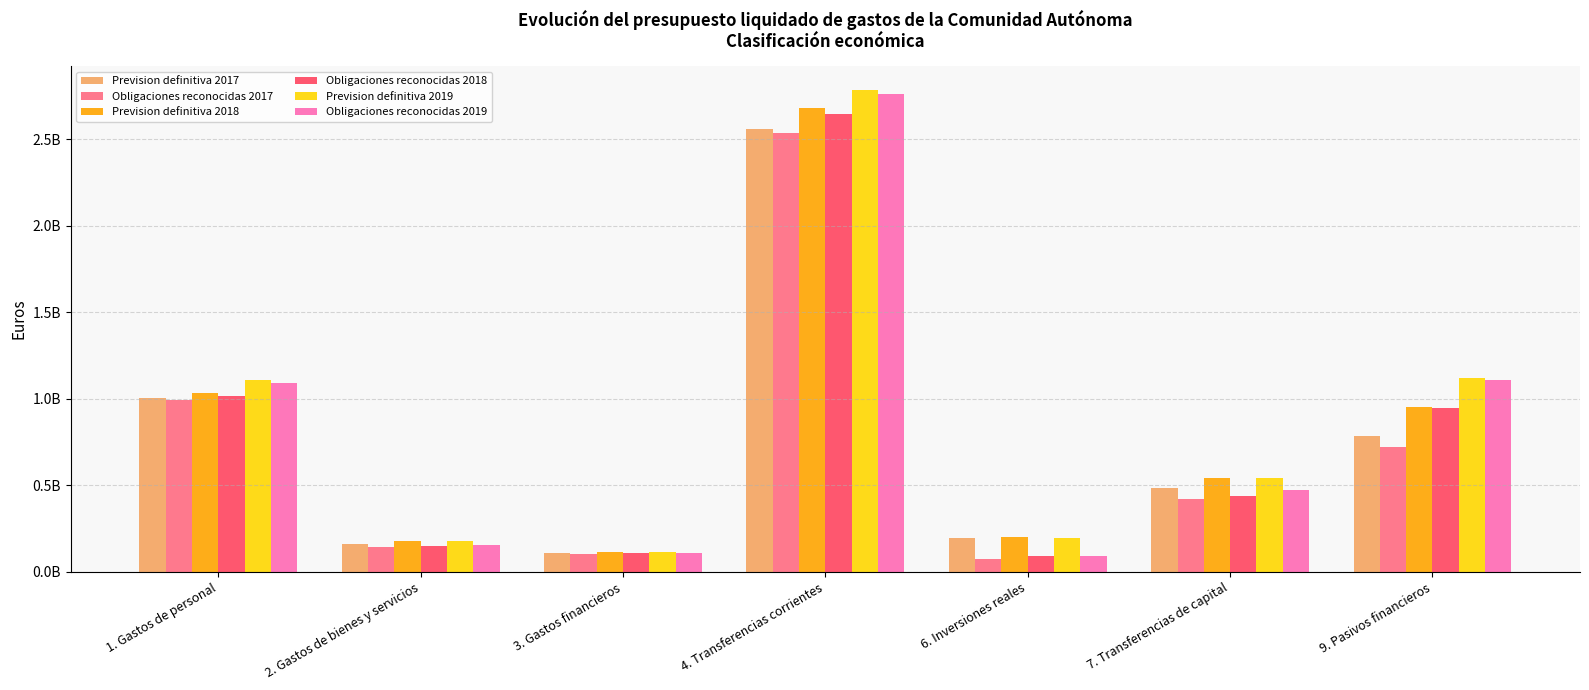

Does the chart contain stacked bars?

No